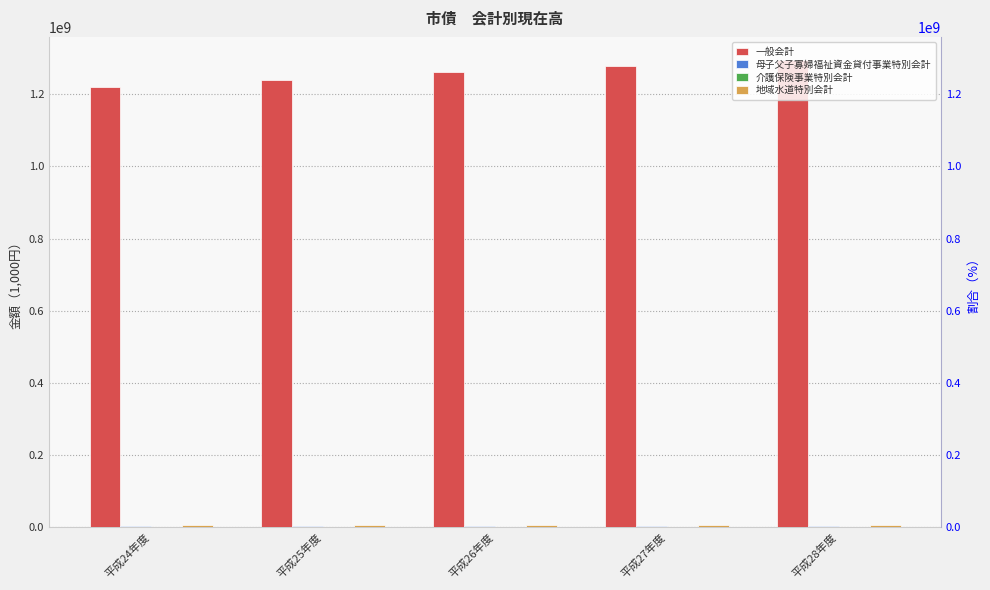

What is the approximate value of 一般会計 at 平成24年度, to the nearest 50?

1220037000